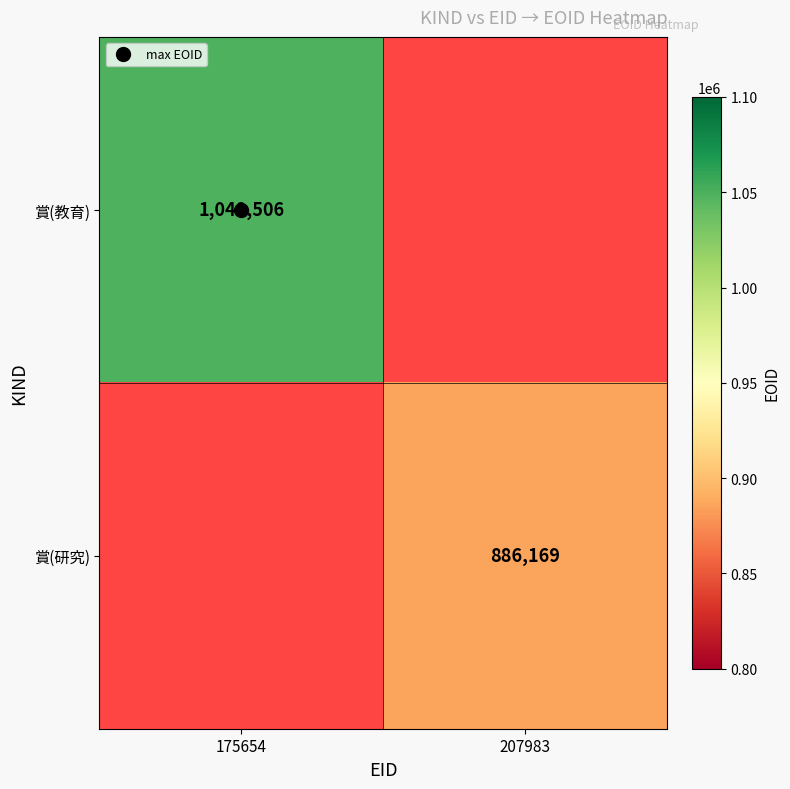

True or false: 賞(教育) has a value of 1713904.5 at 175654.

False